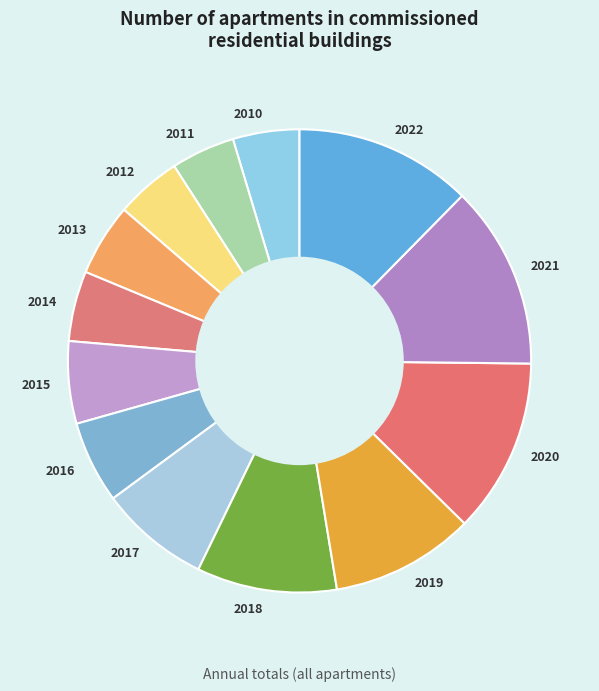

Does 2010 account for over 50% of the chart?

No